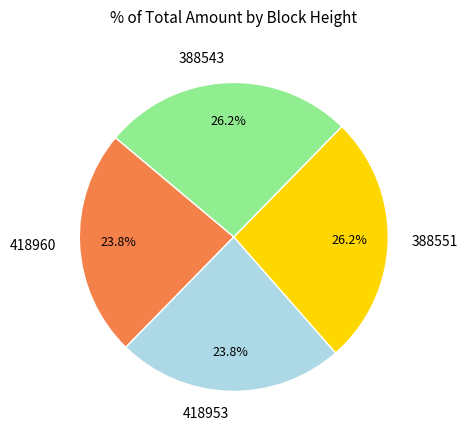

Combined, what portion of the pie is 388551 and 388543?

52.4%